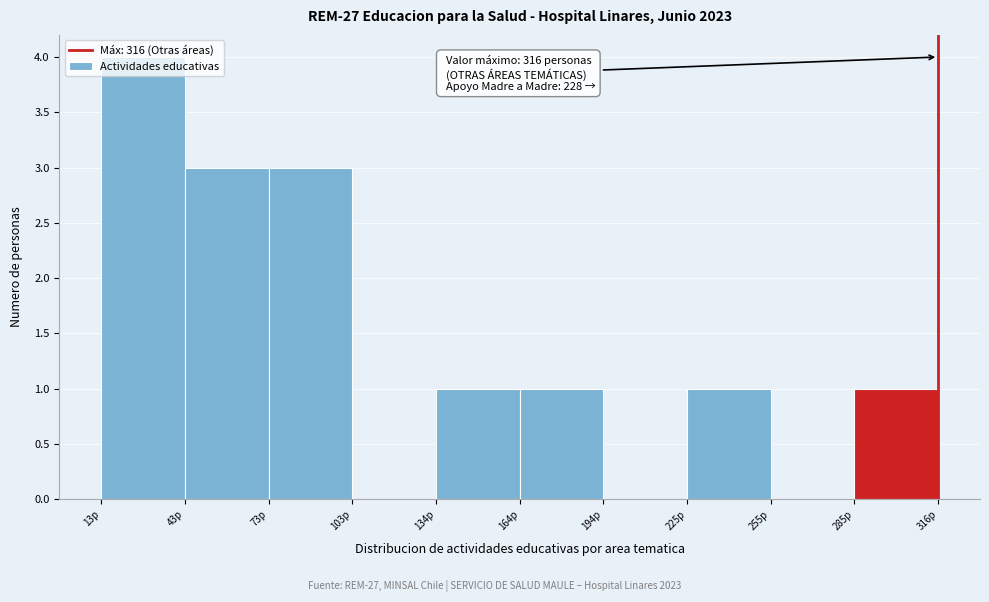

Which range on the x-axis has the tallest bar?

15 to 45